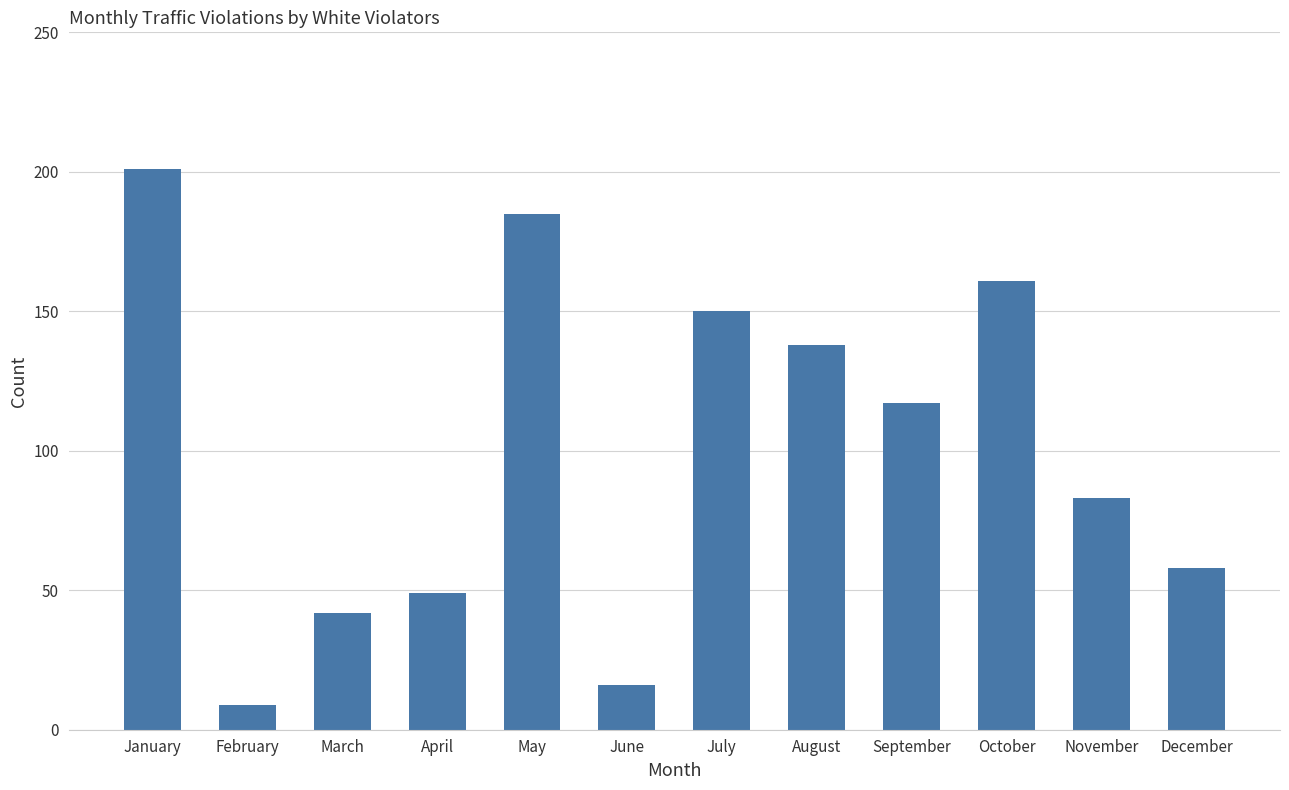

Which category has the highest value across all series?

January